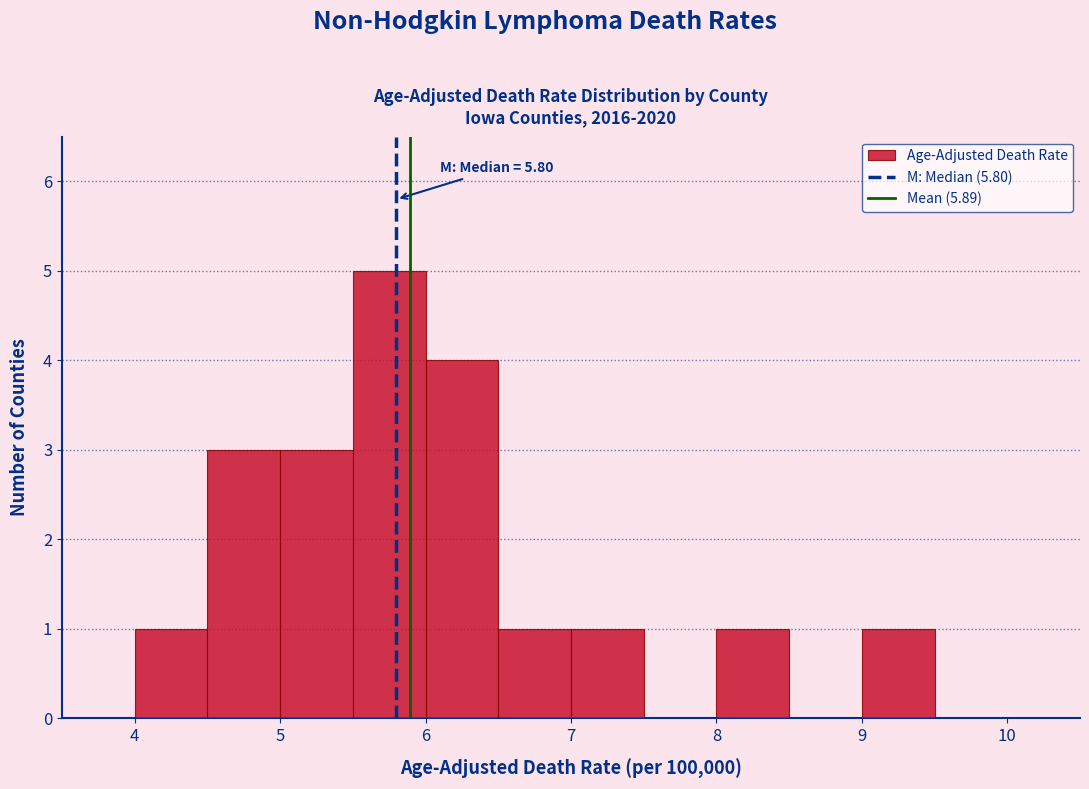

Over which range of the x-axis is the bar tallest?

5.5 to 6.0